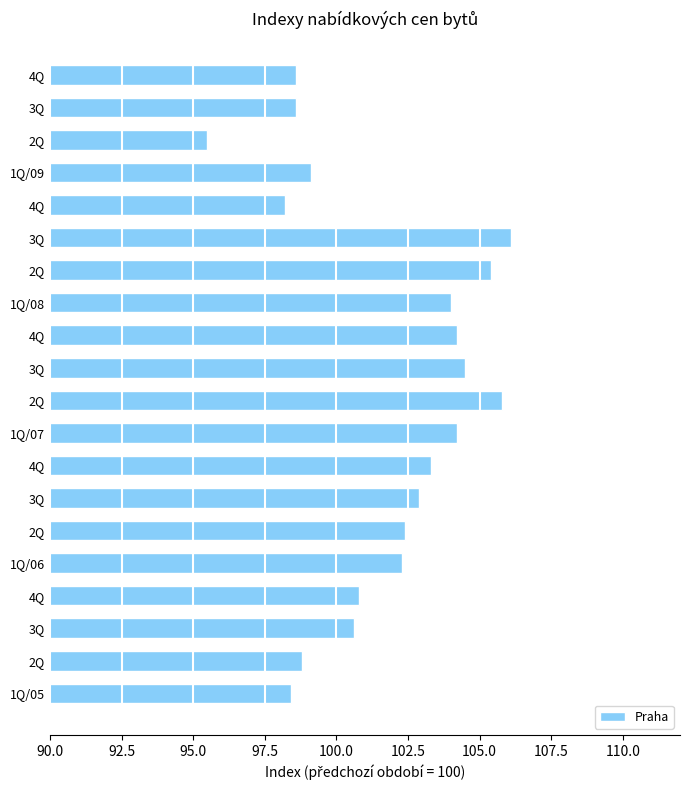

How many data points are above 102?

11